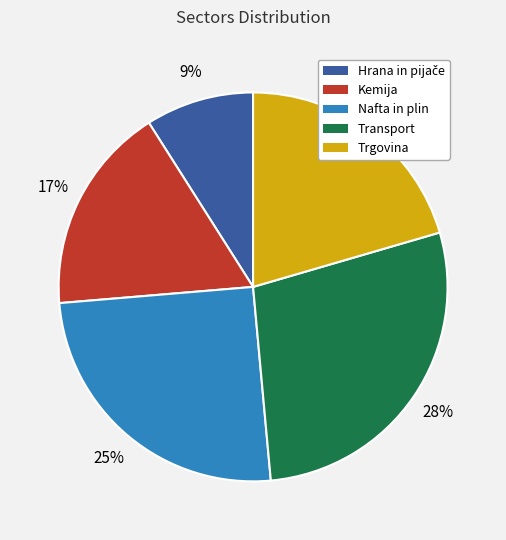

Is there any slice that represents more than half of the pie?

No